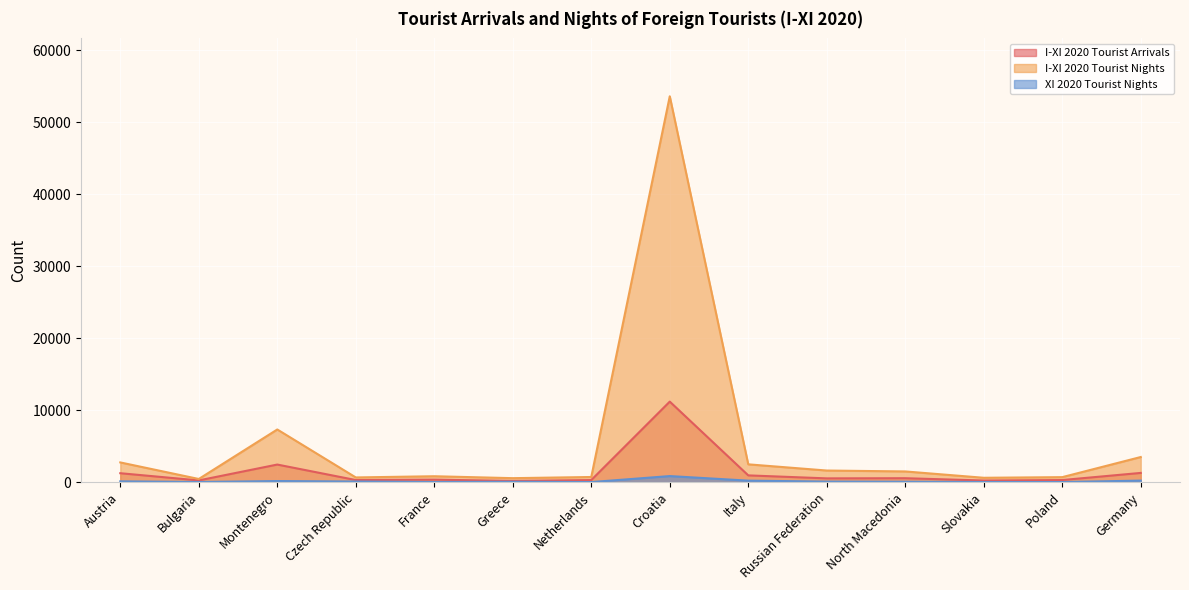

Rank the categories by I-XI 2020 Tourist Nights value from highest to lowest.

Croatia, Montenegro, Germany, Austria, Italy, Russian Federation, North Macedonia, France, Netherlands, Poland, Czech Republic, Slovakia, Greece, Bulgaria